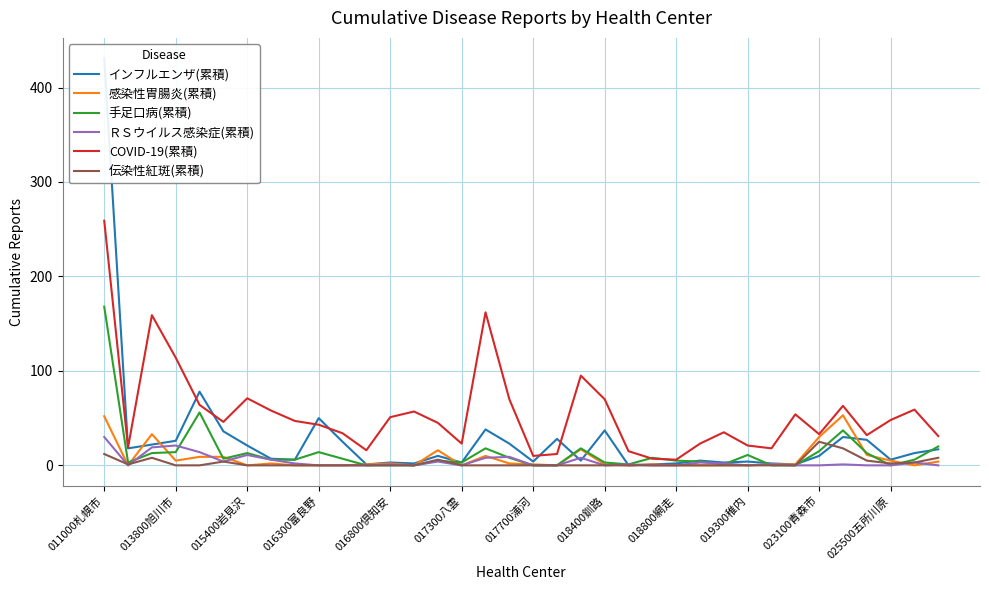

Which series ends up on top after the final intersection of ＲＳウイルス感染症(累積) and 感染性胃腸炎(累積)?

感染性胃腸炎(累積)